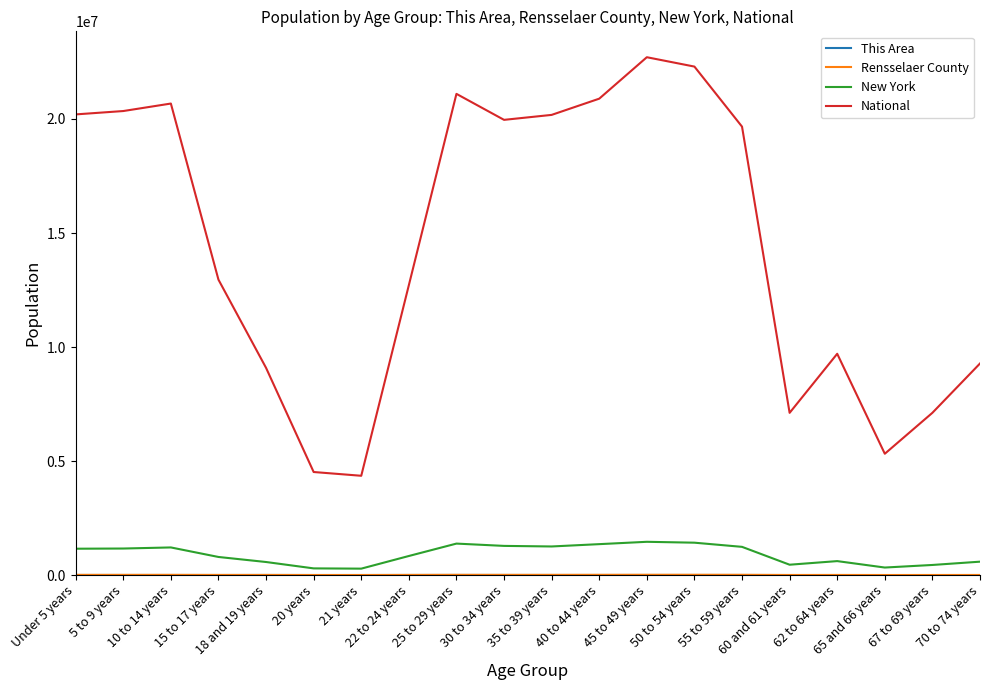

What is the difference between the highest and lowest values at 60 and 61 years?

7112743